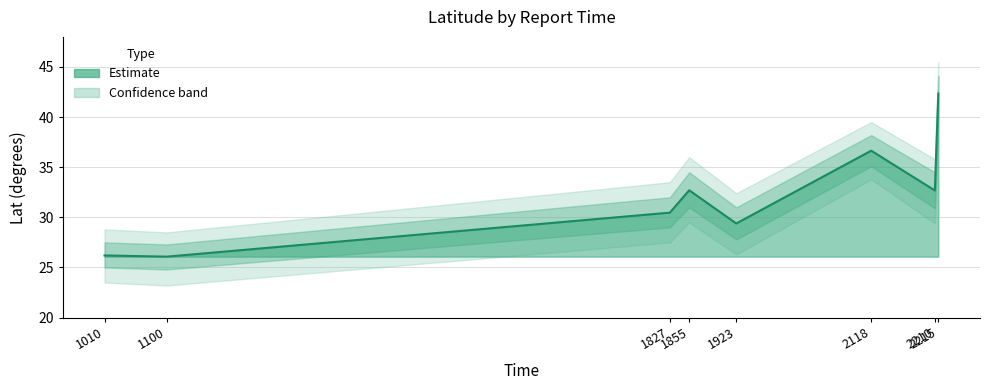

What is the minimum value shown in the chart?

26.1